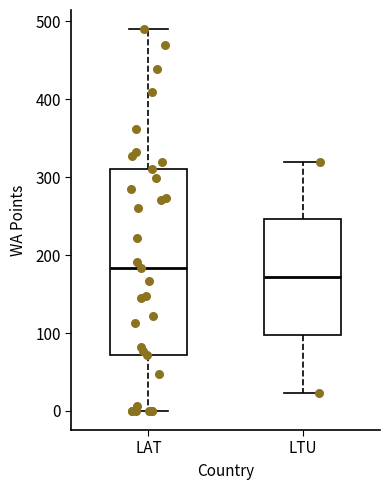

Where is the lower edge of the box for LAT on the y-axis? The values are not printed on the chart, so give them approximately, as read against the axis.

70